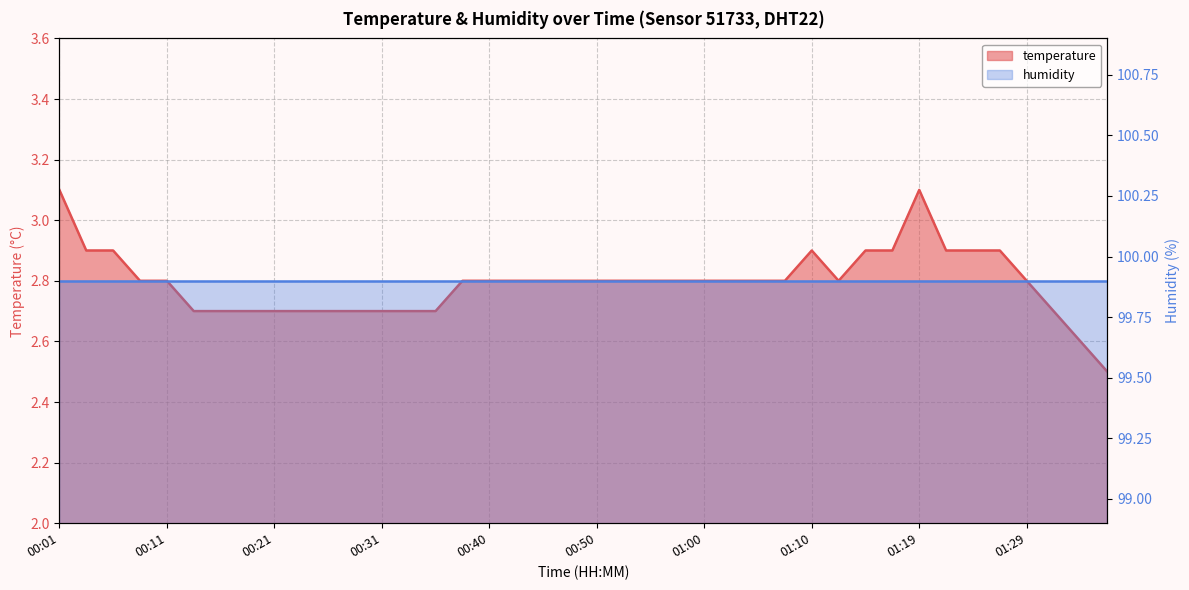

The chart shows a value of 4.3 at 00:48. True or false?

False